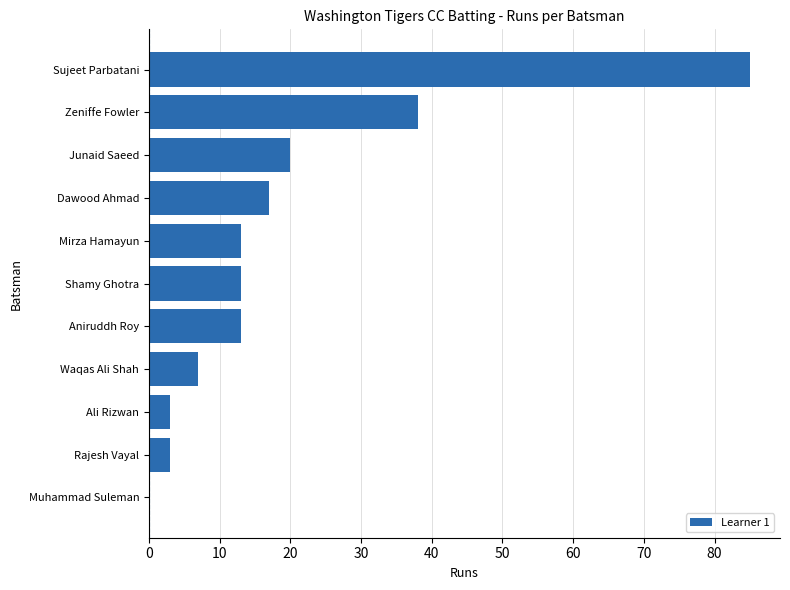

What is the greatest value displayed?

85